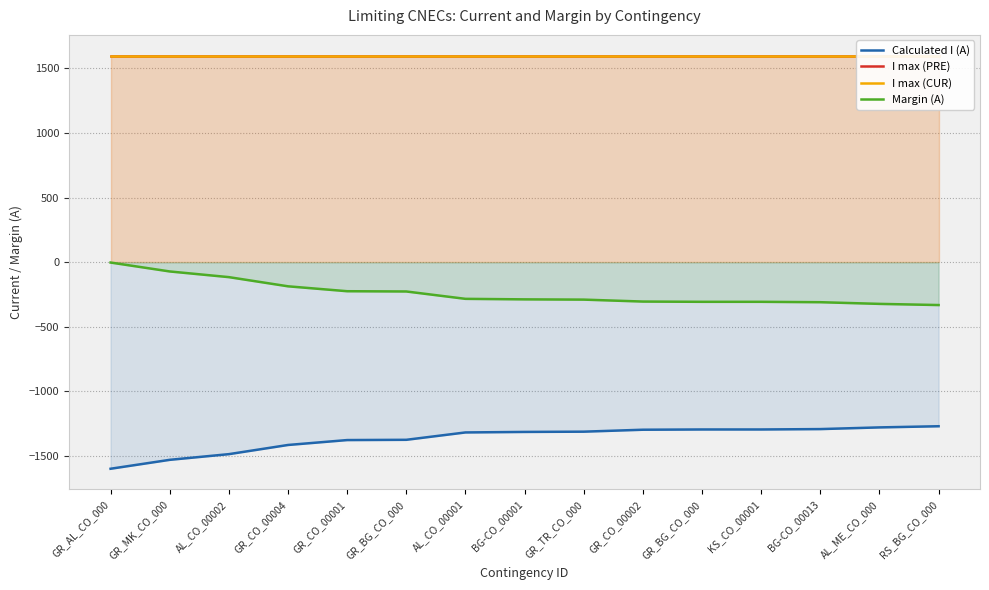

What is the label of the 5th point from the right?

GR_BG_CO_000